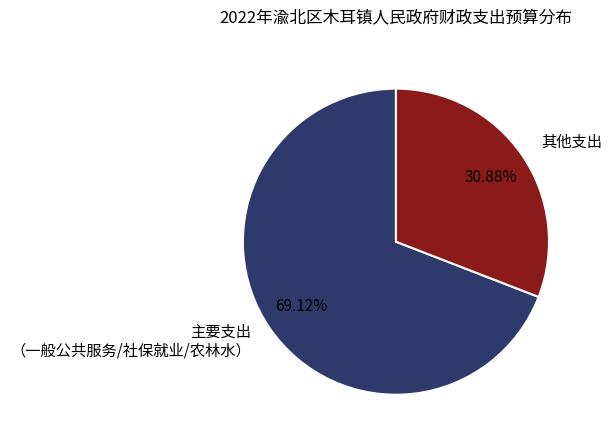

Approximately how many times larger is the value at 主要支出 （一般公共服务/社保就业/农林水） compared to 其他支出?

2.2